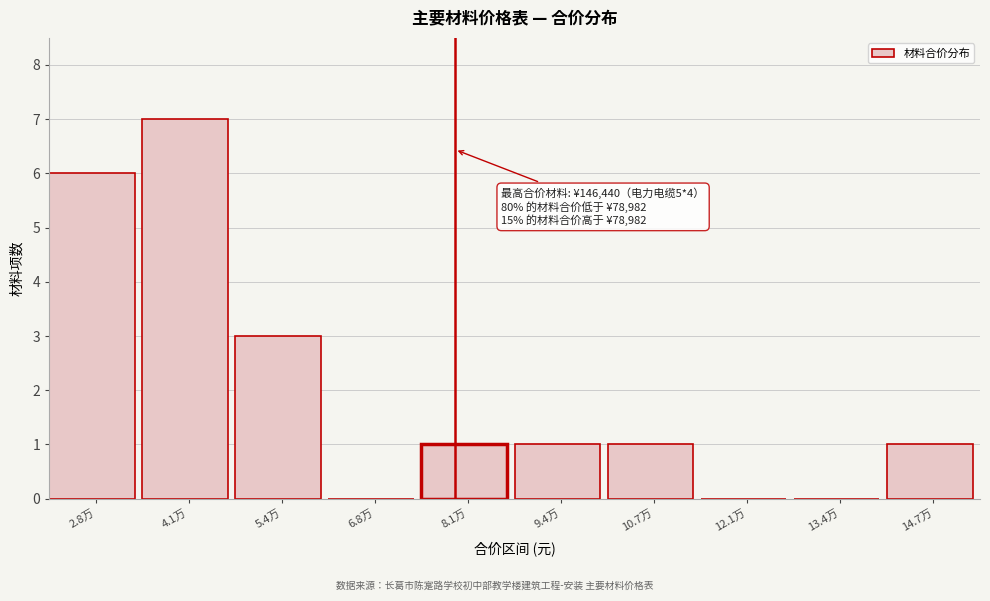

Reading right to left, what are all the values shown in this chart?

14.7万=1	13.4万=0	12.1万=0	10.7万=1	9.4万=1	8.1万=1	6.8万=0	5.4万=3	4.1万=7	2.8万=6